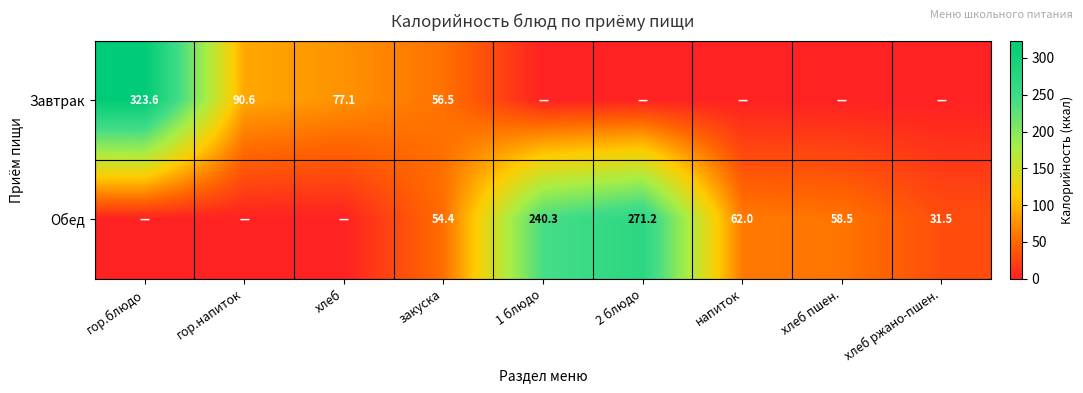

Is it true that Завтрак equals 34.9 at закуска?

False